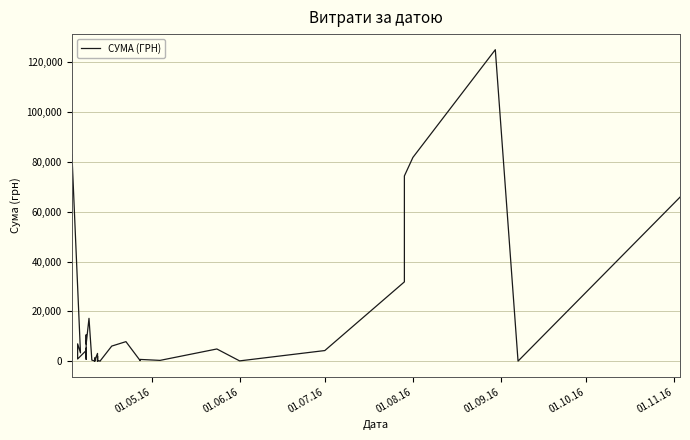

What is the value of the 13th point from the left?

17230.2